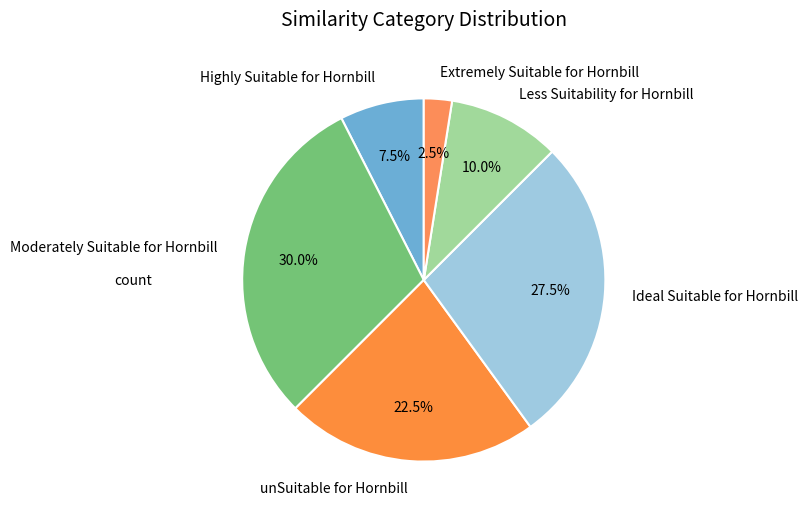

Between Moderately Suitable for Hornbill and unSuitable for Hornbill, which is larger?

Moderately Suitable for Hornbill